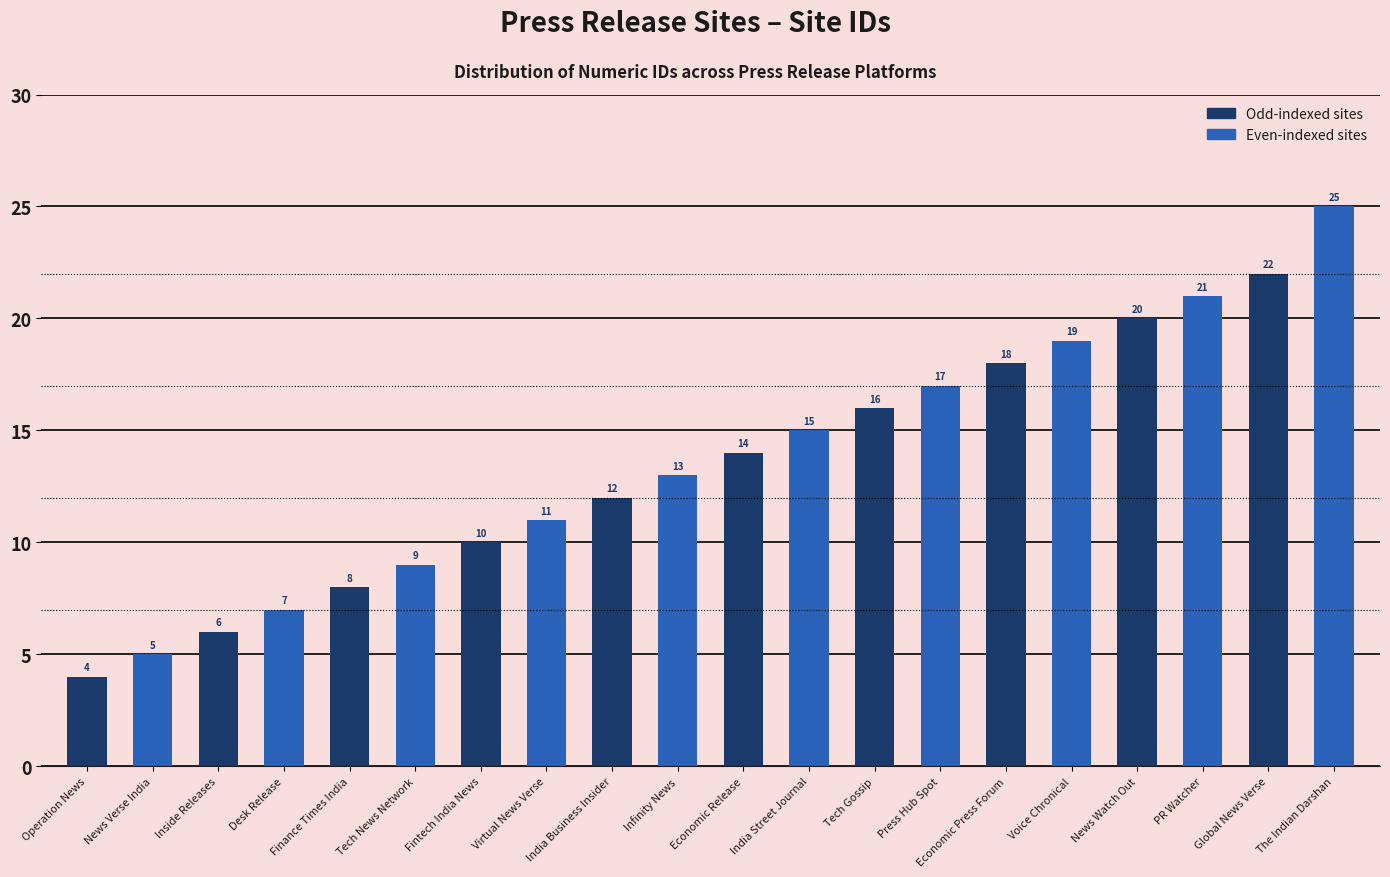

What is the difference between the second highest and minimum values?

18